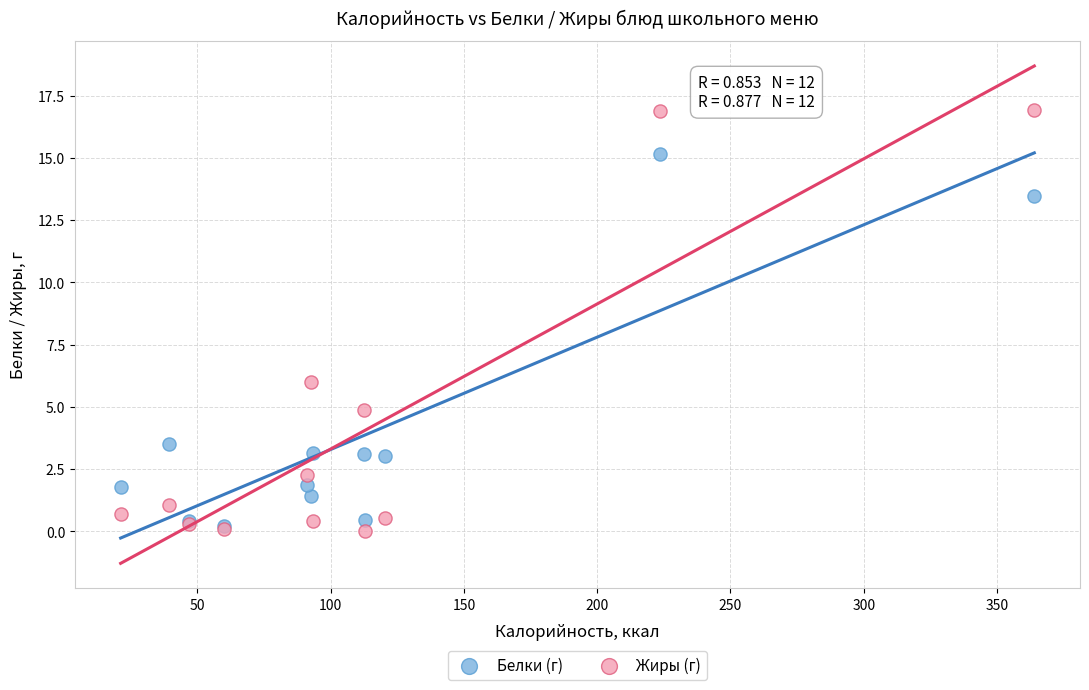

In the Белки (г) series, what Y value is closest to 7?

3.5